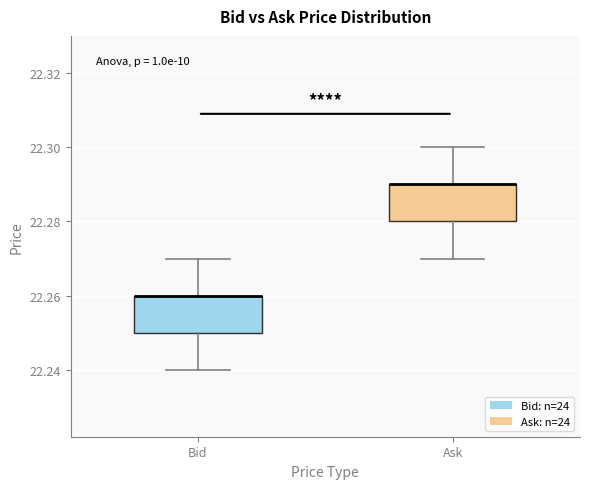

Reading left to right, transcribe this box plot: for each box, give where its median line is, the range the box spans, and where its two whiskers end, as read against the y-axis. The values are not printed on the chart, so give them approximately, as read against the axis.

Bid: median 22.26 (drawn on the box's upper edge), box 22.25 to 22.26, whiskers 22.24 to 22.27
Ask: median 22.29 (drawn on the box's upper edge), box 22.28 to 22.29, whiskers 22.27 to 22.30